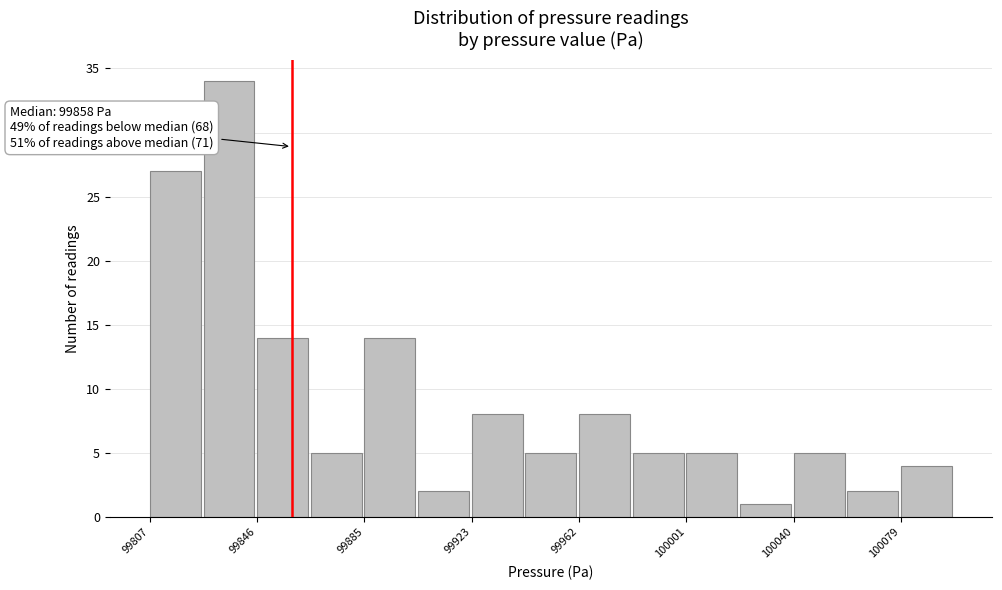

Read against the x-axis, roughly where is the centre of the tallest bar?

99835